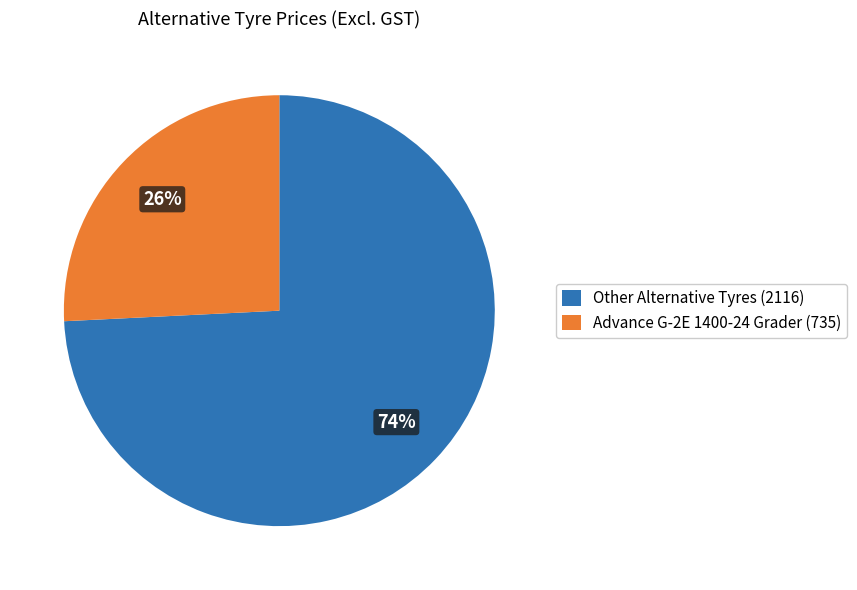

How many segments does this pie chart have?

2